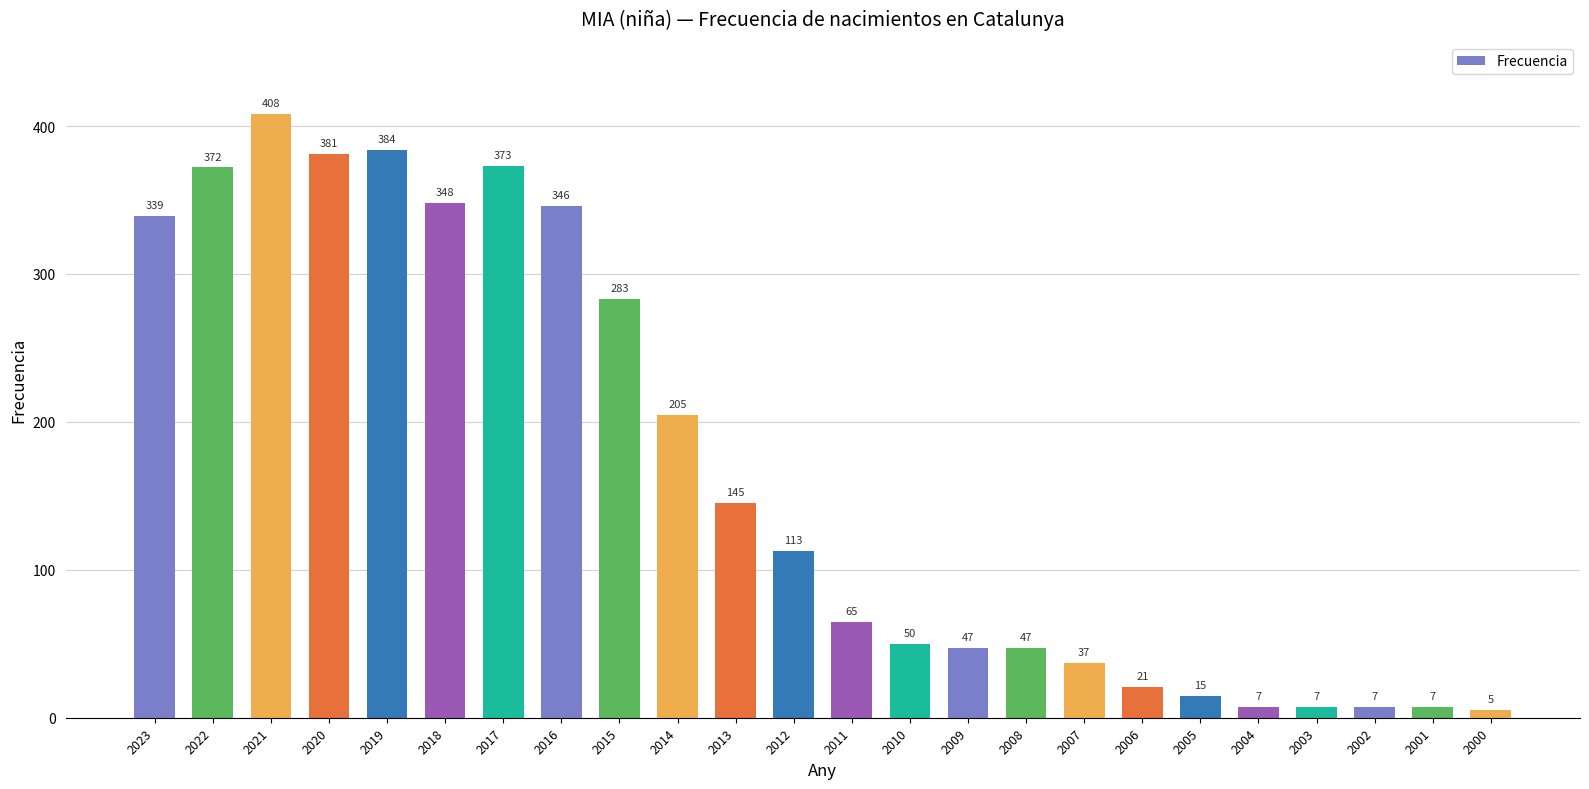

Where does the data first go above 113?

2023